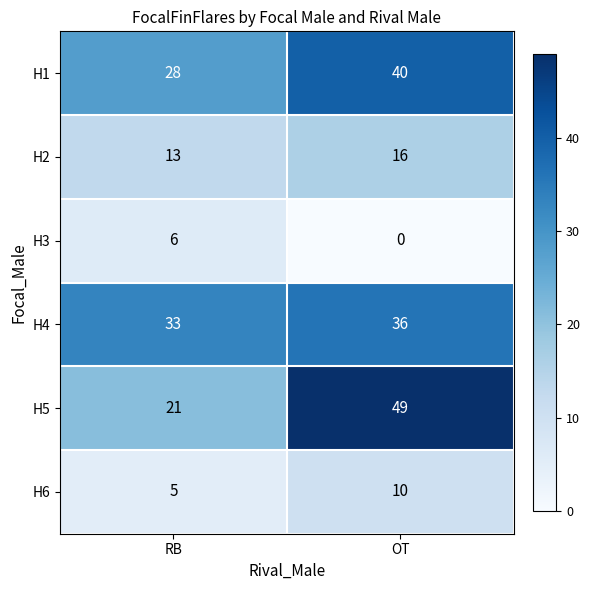

What is the sum of the H2 values at OT and RB?

29